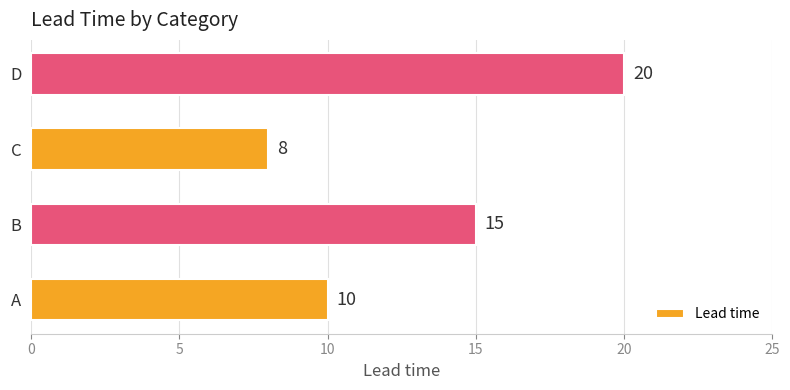

The chart shows a value of 3 at C. True or false?

False